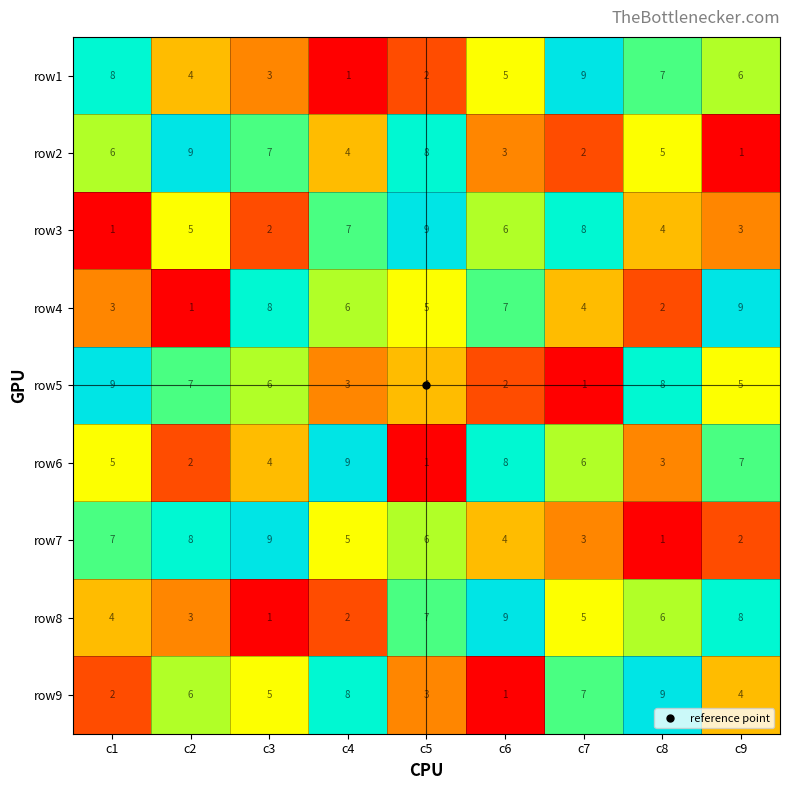

At which label is row3 closest to 5?

c2